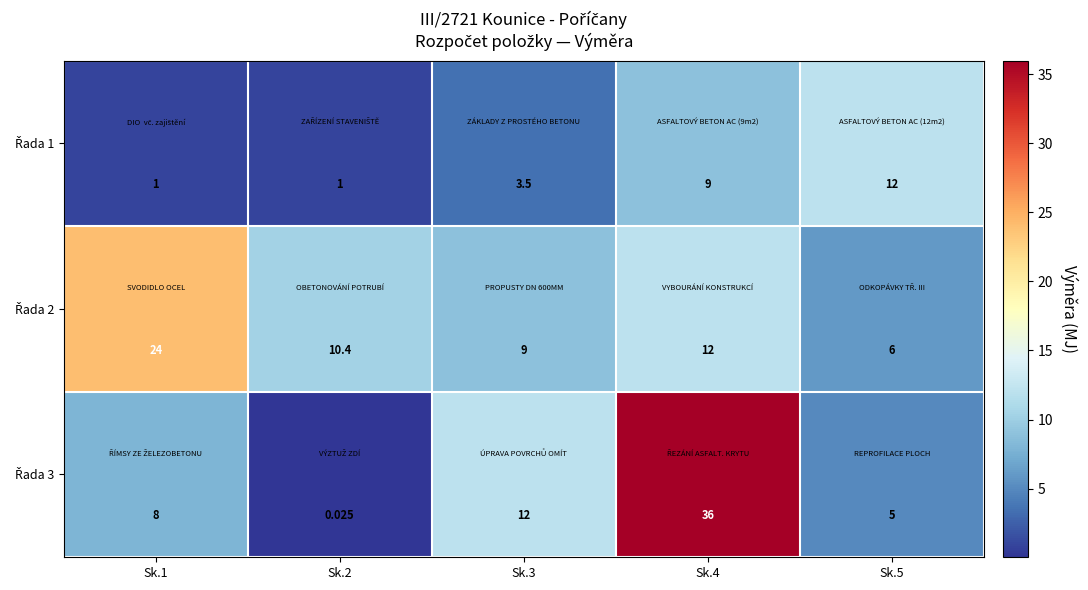

List the series in order of their peak value, highest first.

Řada 3, Řada 2, Řada 1